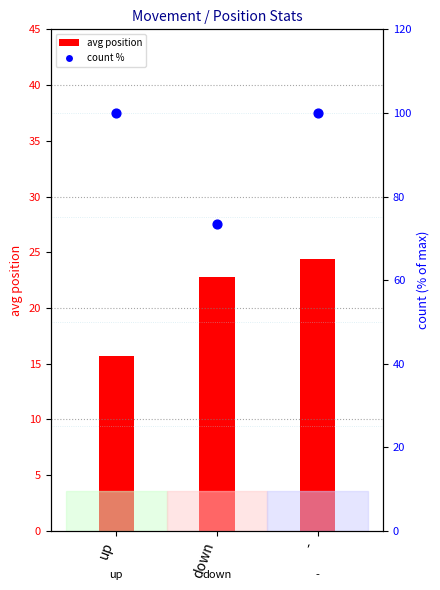

At how many categories does at least one series exceed 64?

3